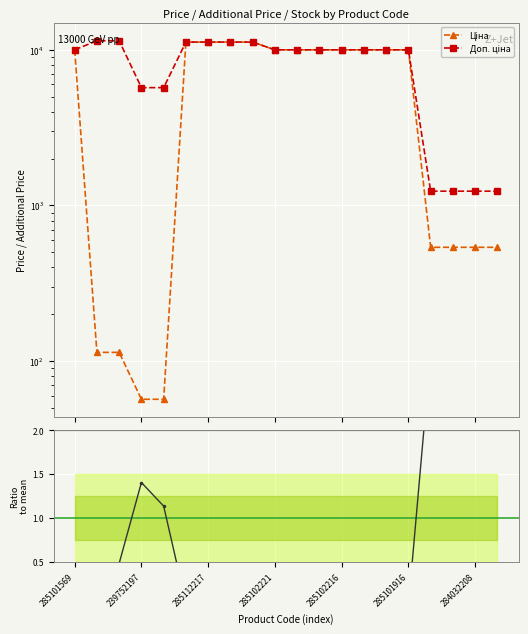

True or false: Доп. ціна and Залишок / mean cross at least once.

False